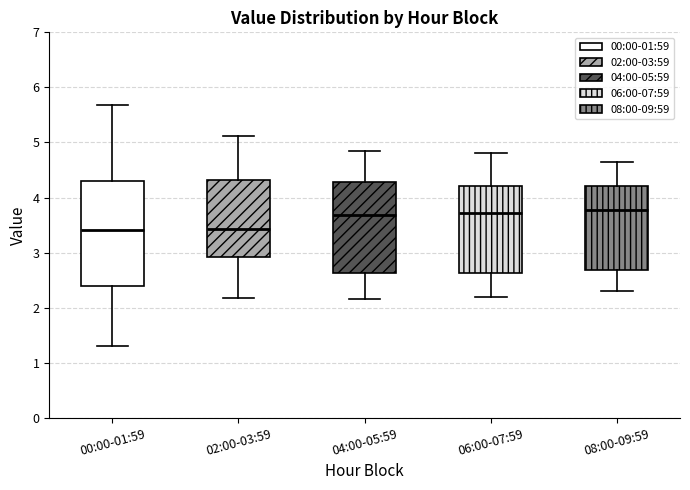

Reading left to right, transcribe this box plot: for each box, give where its median line is, the range the box spans, and where its two whiskers end, as read against the y-axis. The values are not printed on the chart, so give them approximately, as read against the axis.

00:00-01:59: median 3.4, box 2.4 to 4.3, whiskers 1.3 to 5.7
02:00-03:59: median 3.4, box 2.9 to 4.3, whiskers 2.2 to 5.1
04:00-05:59: median 3.7, box 2.6 to 4.3, whiskers 2.2 to 4.9
06:00-07:59: median 3.7, box 2.6 to 4.2, whiskers 2.2 to 4.8
08:00-09:59: median 3.8, box 2.7 to 4.2, whiskers 2.3 to 4.7